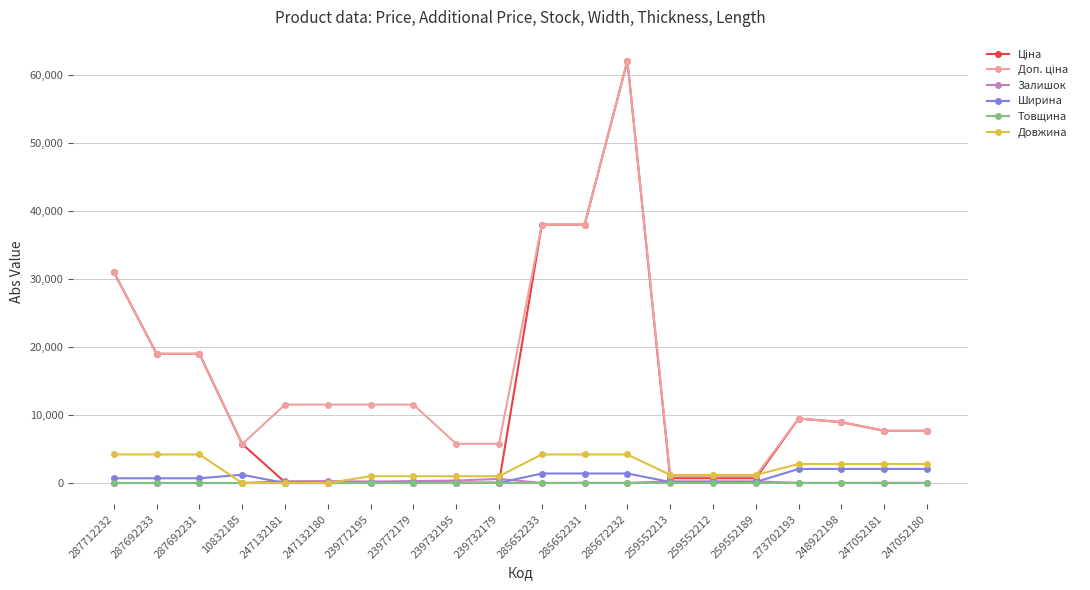

True or false: Залишок has a value of 245.0 at 259552212.

True